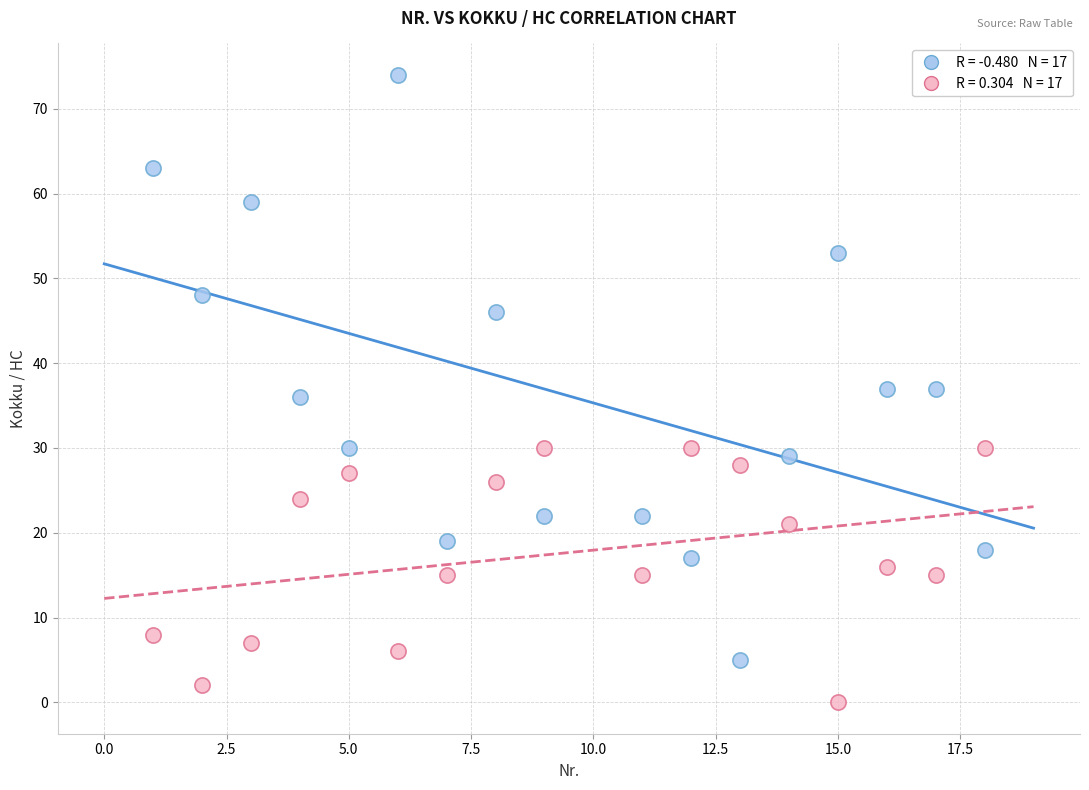

Across all data points, what is the range of X values (max minus min)?

17